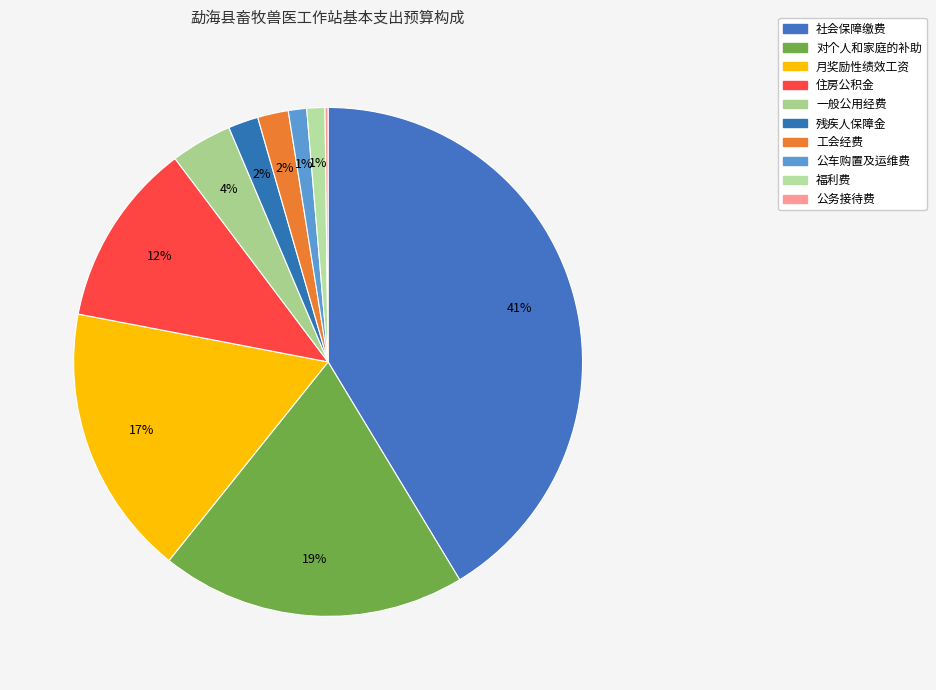

To the nearest percent, what is the combined percentage of 对个人和家庭的补助 and 公务接待费?

20%